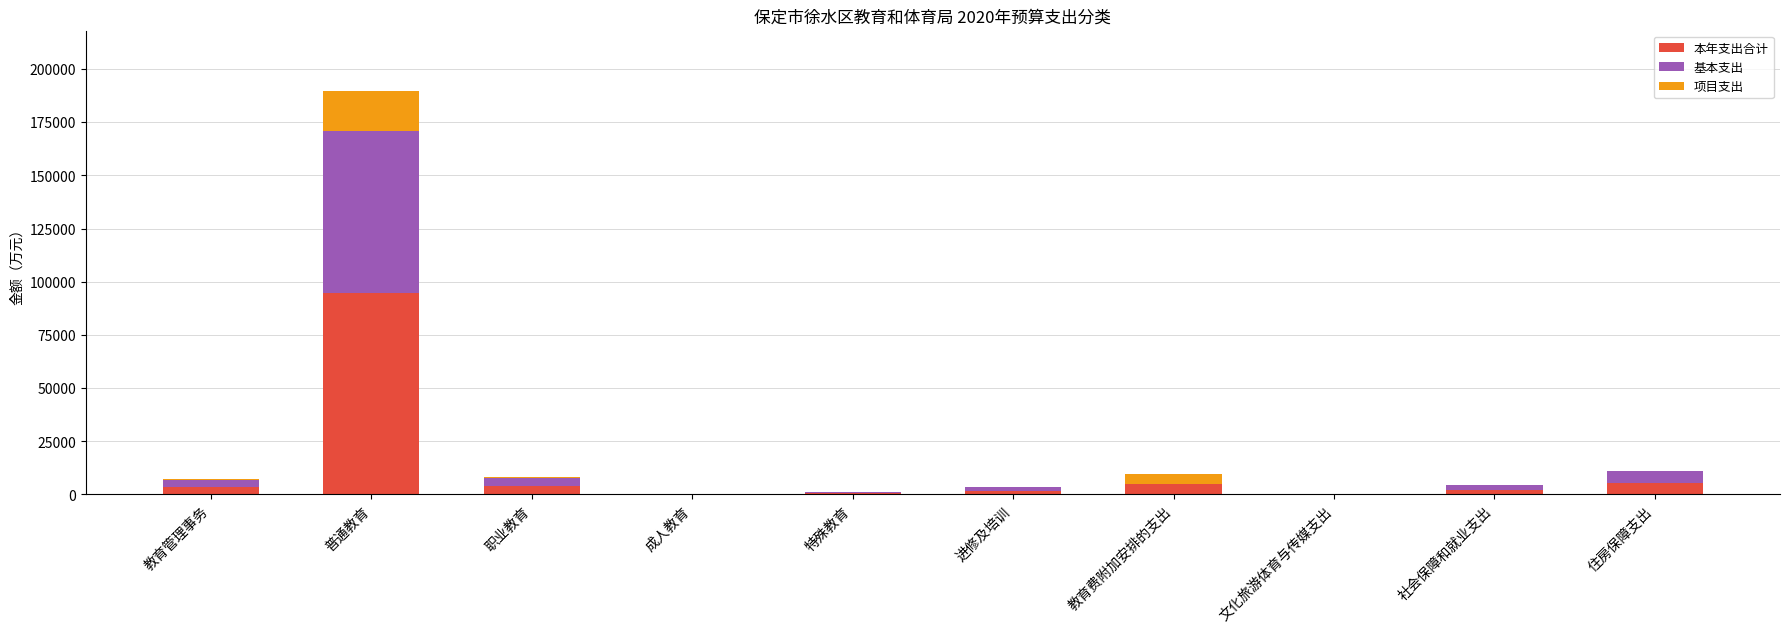

At which category is the sum across all series the highest?

普通教育